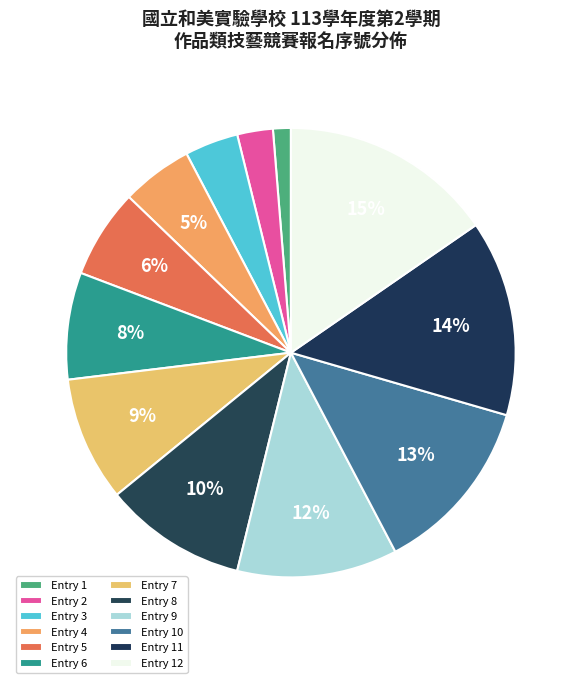

Count the number of slices in the pie.

12